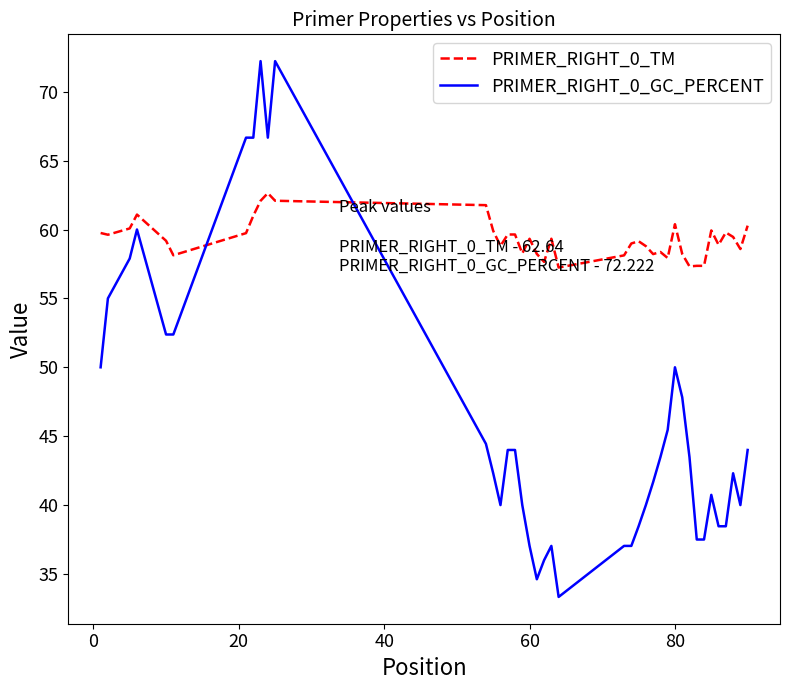

Which series has the largest range (max minus min)?

PRIMER_RIGHT_0_GC_PERCENT